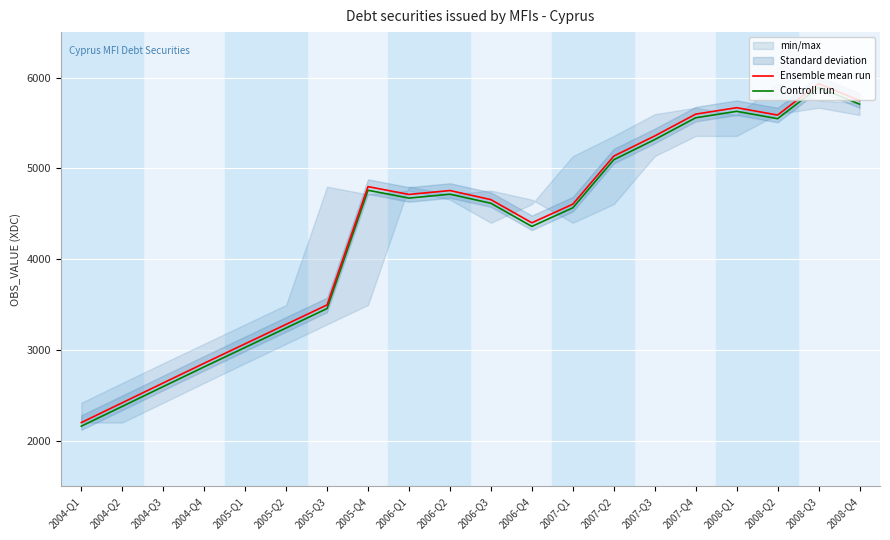

What is the label of the 20th point from the right?

2004-Q1